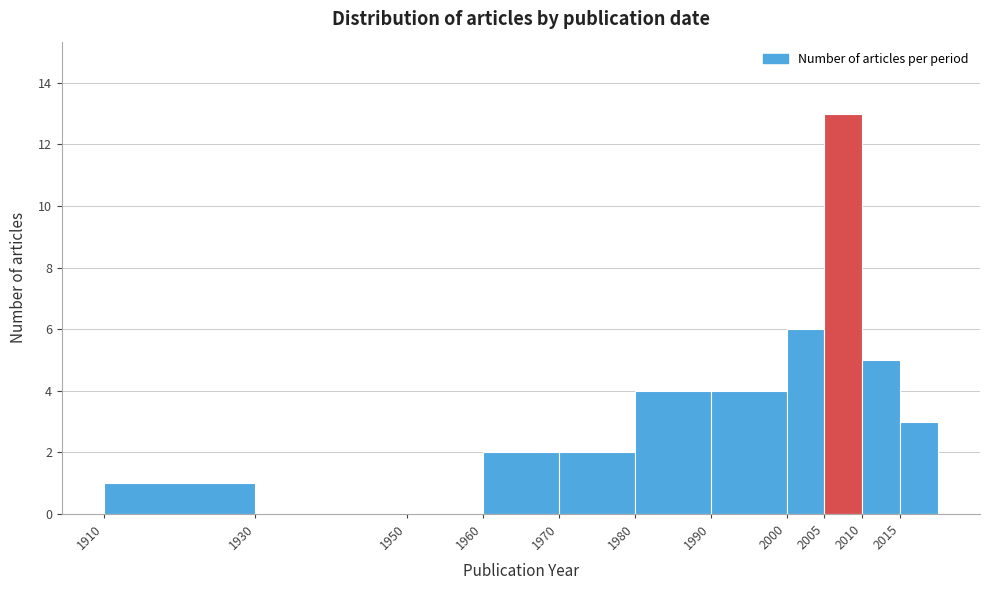

Which range on the x-axis has the tallest bar?

2005 to 2010